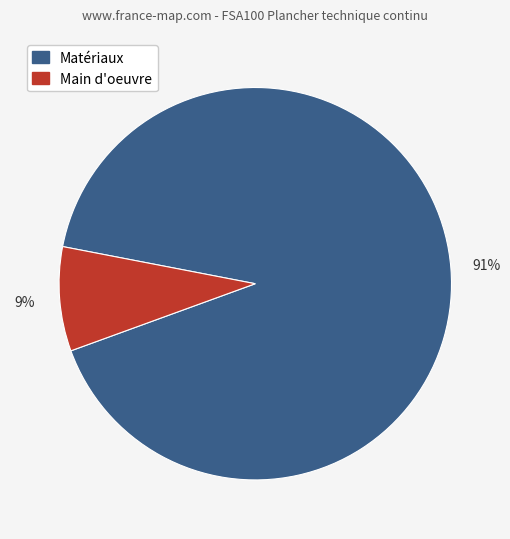

Is there any slice that represents more than half of the pie?

Yes